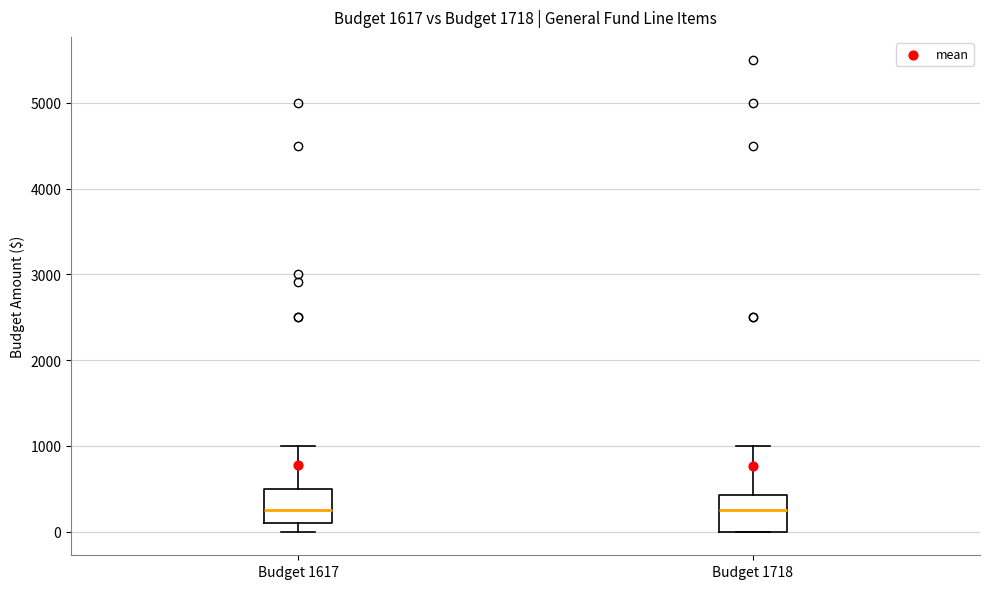

Reading left to right, transcribe this box plot: for each box, give where its median line is, the range the box spans, and where its two whiskers end, as read against the y-axis. The values are not printed on the chart, so give them approximately, as read against the axis.

Budget 1617: median 300, box 100 to 500, whiskers 0 to 1000
Budget 1718: median 300, box 0 to 400, whiskers 0 to 1000